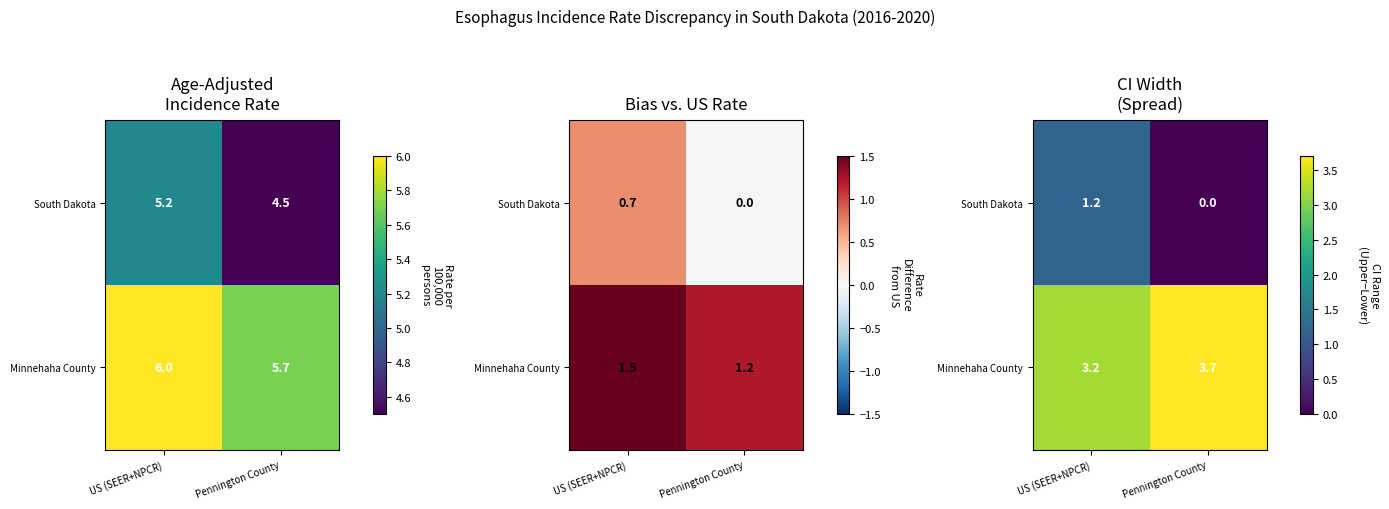

Is it true that Minnehaha County equals 5.7 at US (SEER+NPCR)?

False